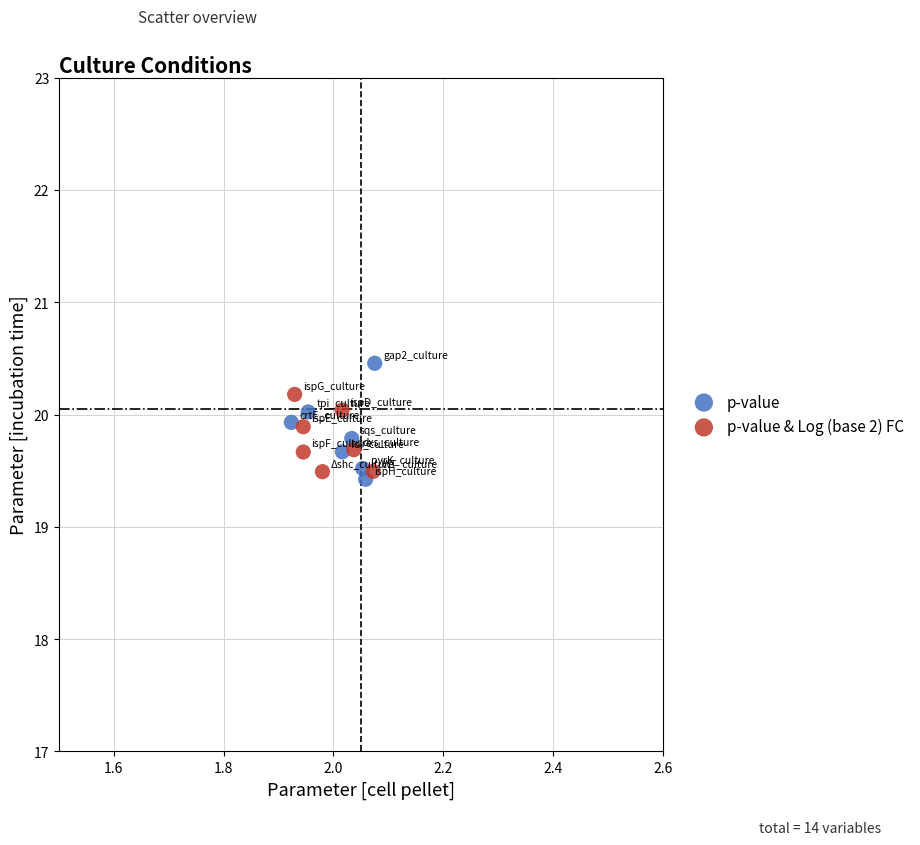

What are all the series names shown in the legend?

p-value, p-value & Log (base 2) FC